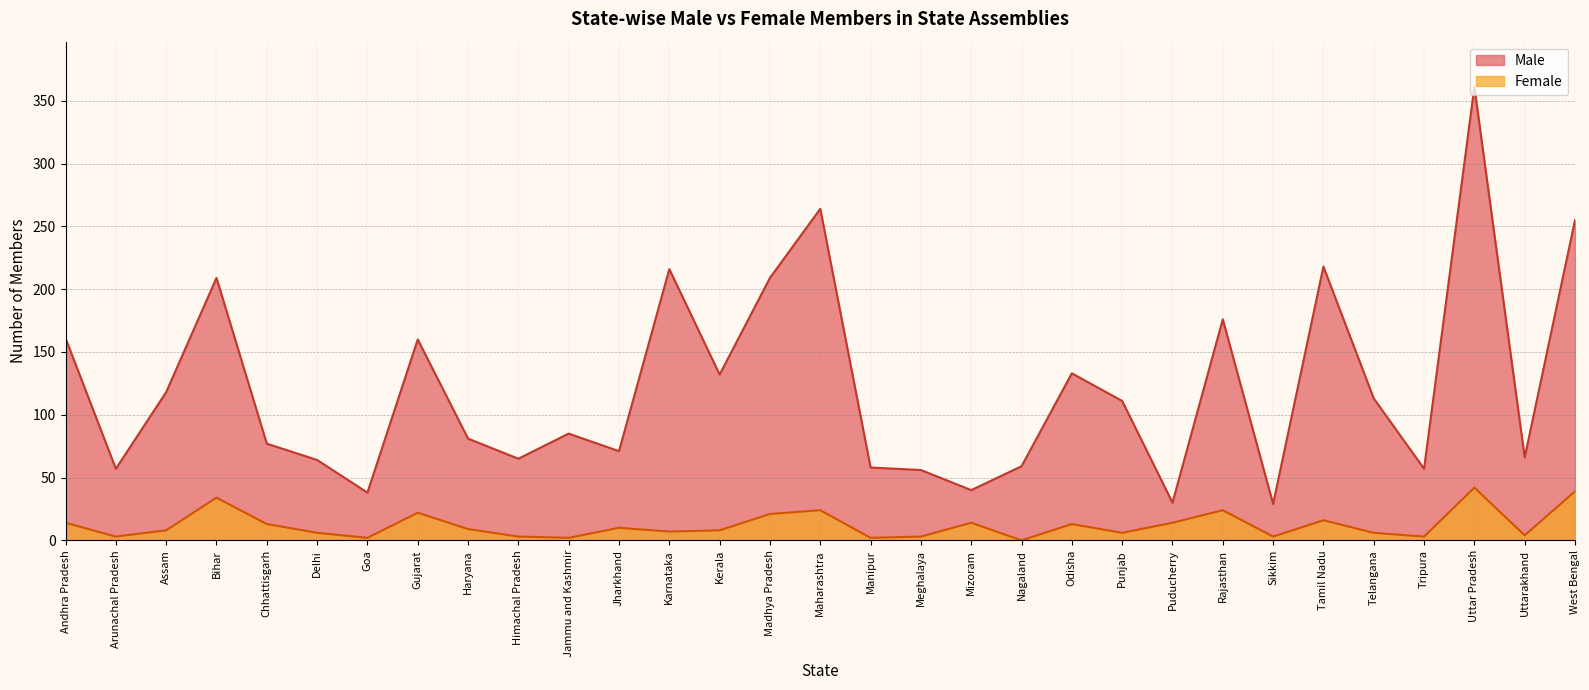

What is the total value across all series at Arunachal Pradesh?

60